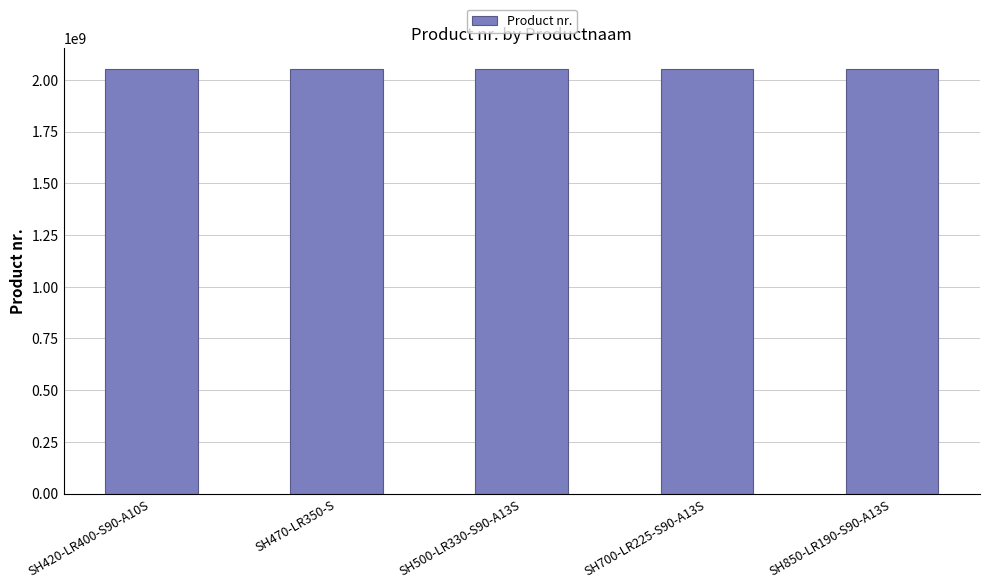

What position from the right is SH420-LR400-S90-A10S?

5